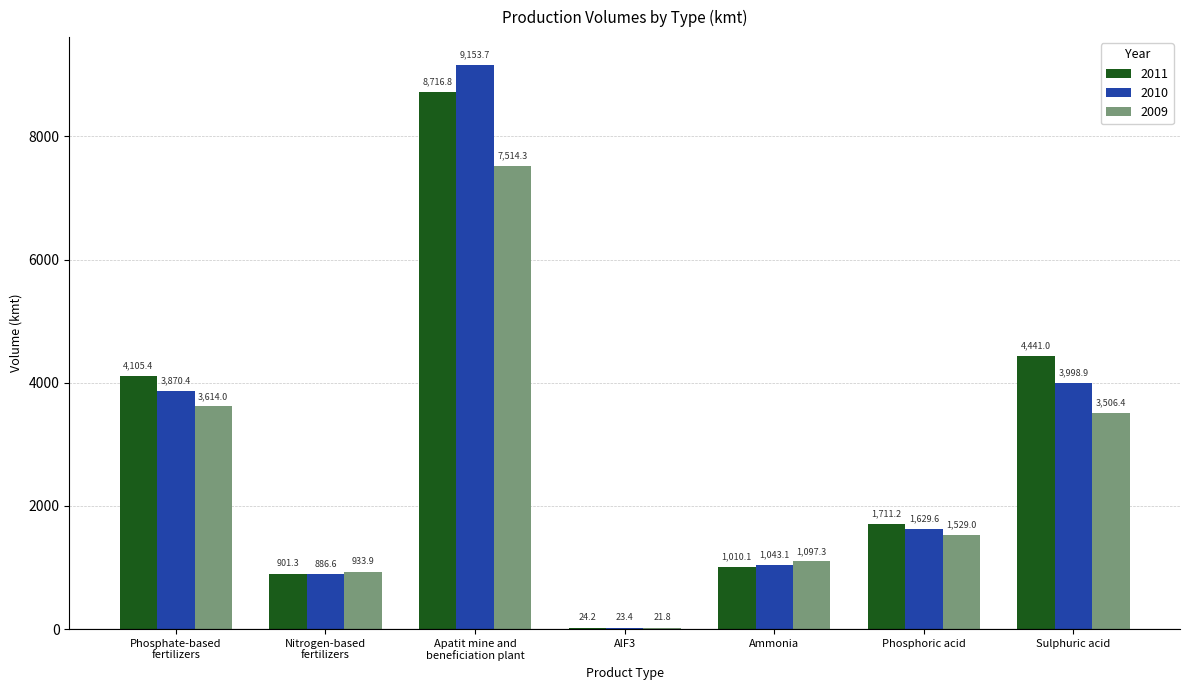

How many data points in 2011 are above 1711?

4